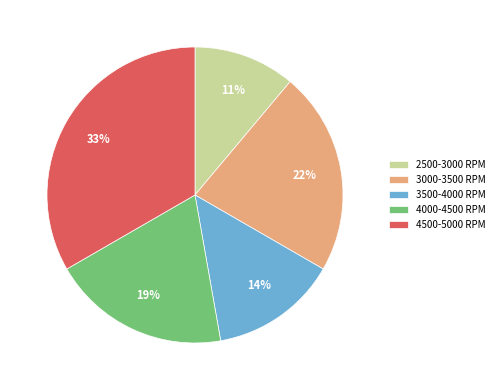

To the nearest percent, what percentage of the pie is 2500-3000 RPM?

11%